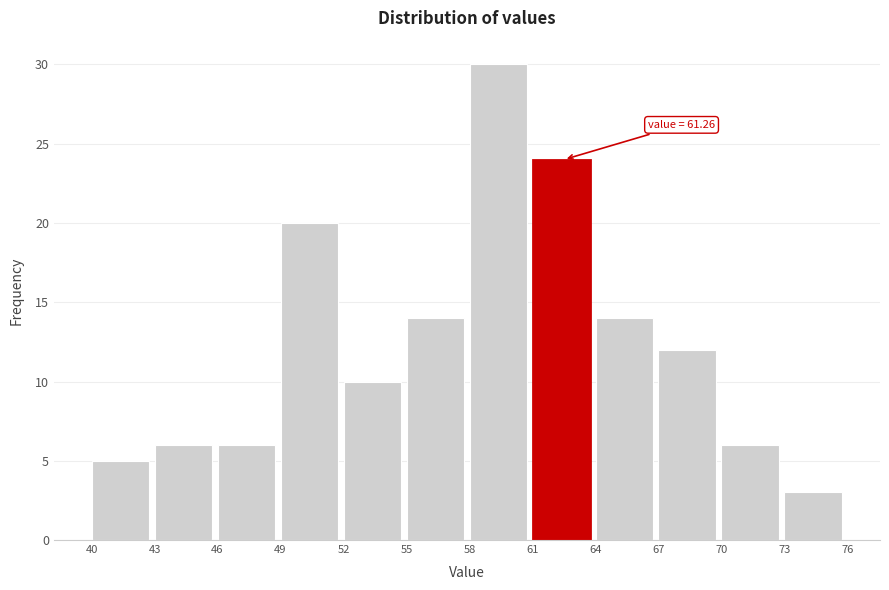

Which range on the x-axis has the tallest bar?

58 to 61